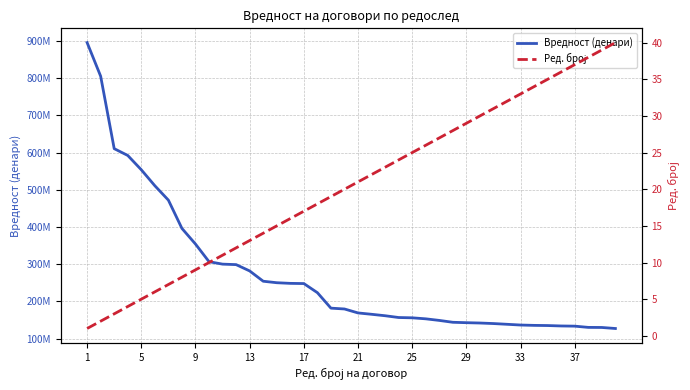

Between 26 and 38, which series saw the biggest shift?

Вредност (денари)